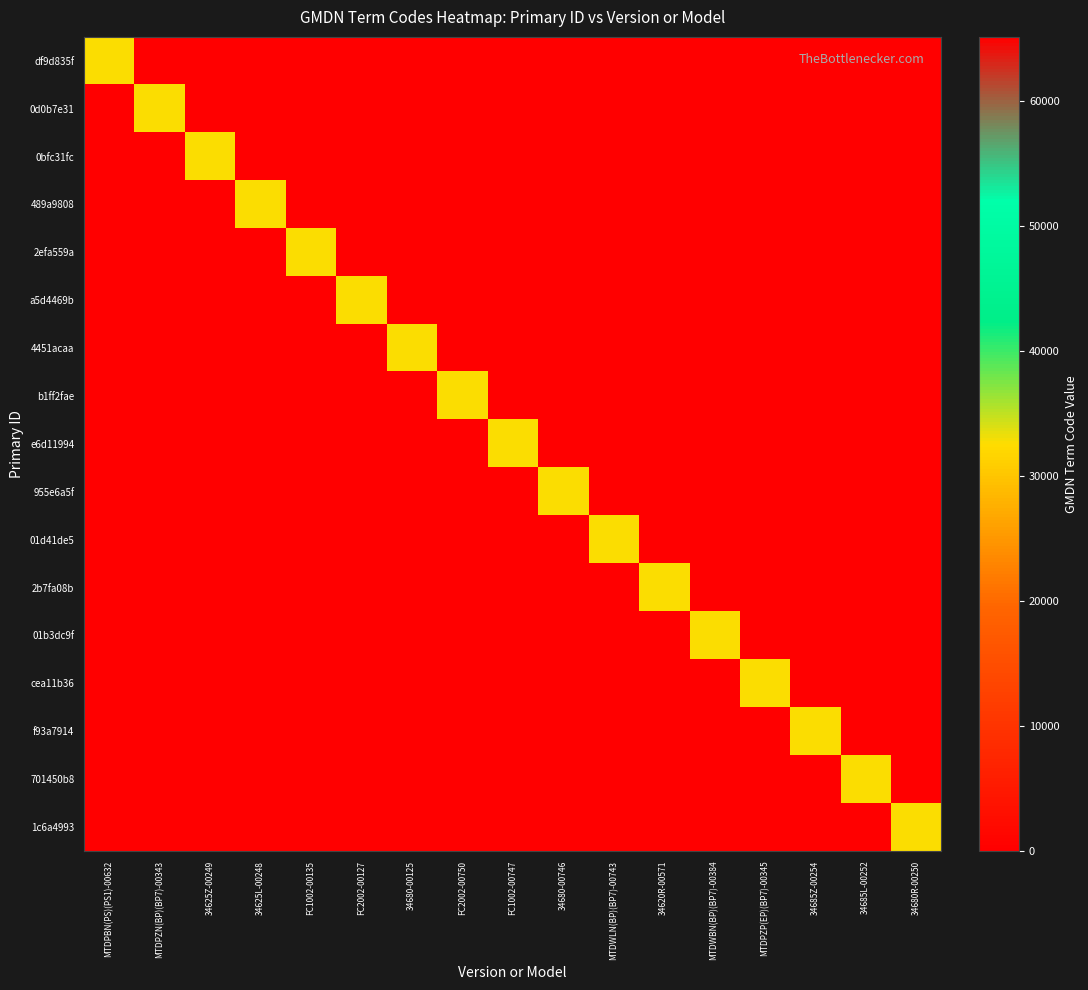

Which has a higher value, FC2002-00750 or 34685L-00252?

FC2002-00750